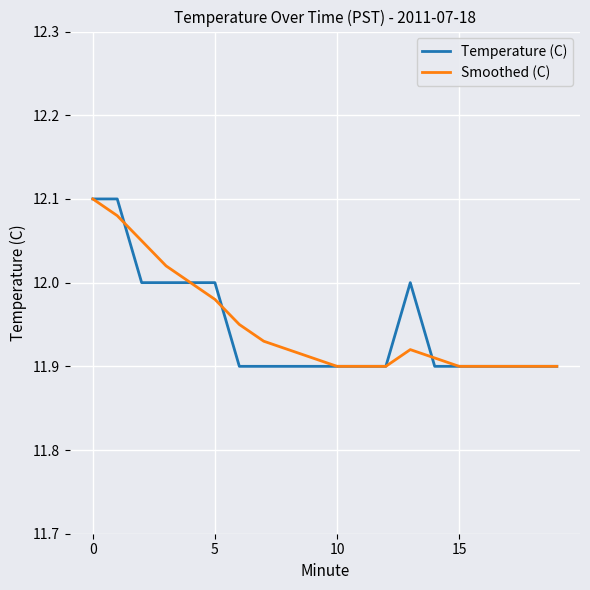

In Smoothed (C), how many points are higher than both neighbors (excluding endpoints)?

1